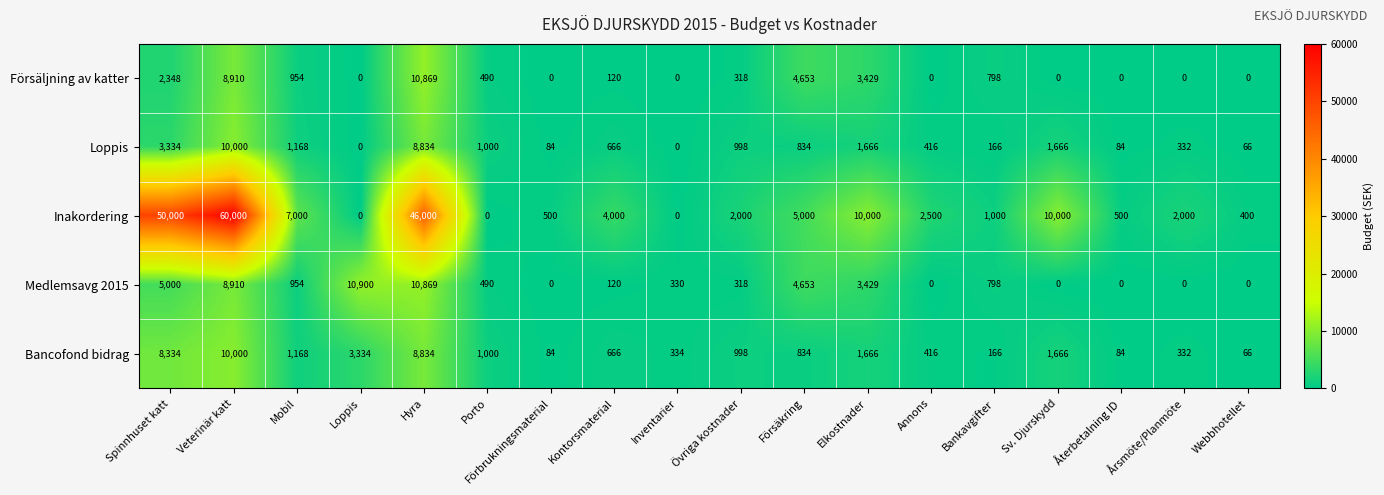

Where does the Inakordering series first go above 2500?

Spinnhuset katt